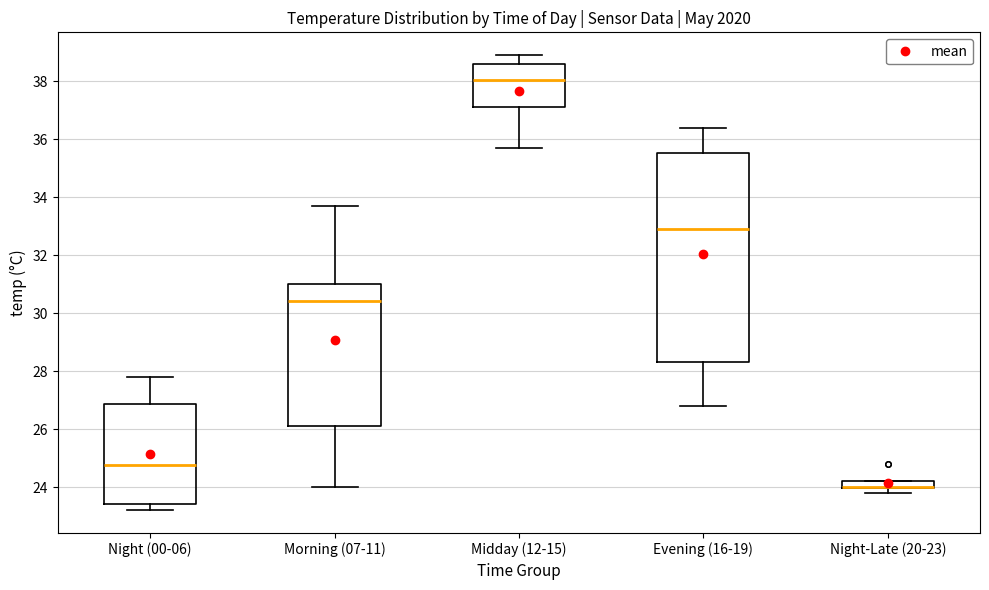

Comparing the boxes themselves (not the whiskers), which one is the tallest?

Evening (16-19)